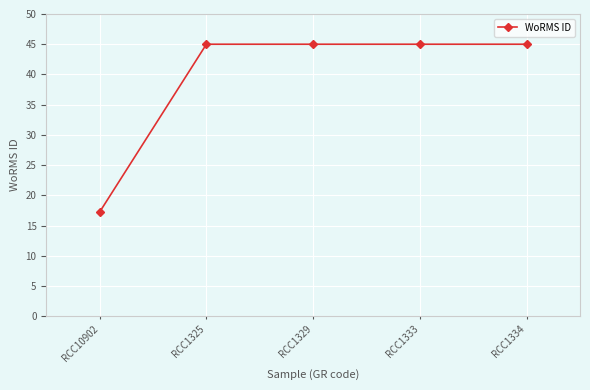

Is it true that the value at RCC1325 is 59.2?

False